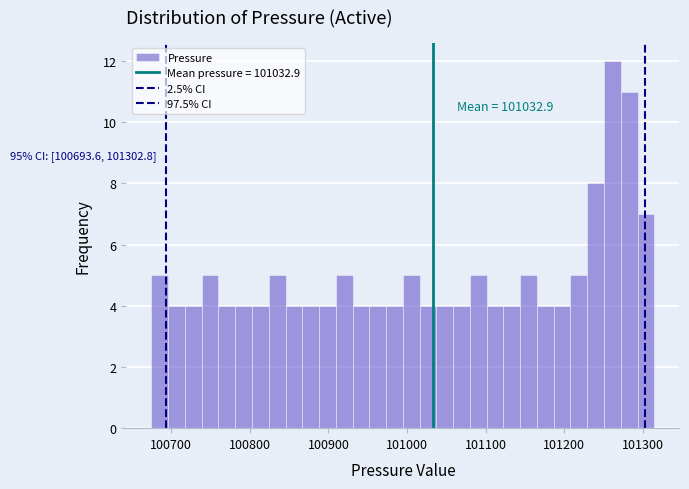

Around what value on the x-axis is the tallest bar? Give the approximate position of its centre, as read against the axis.

101260